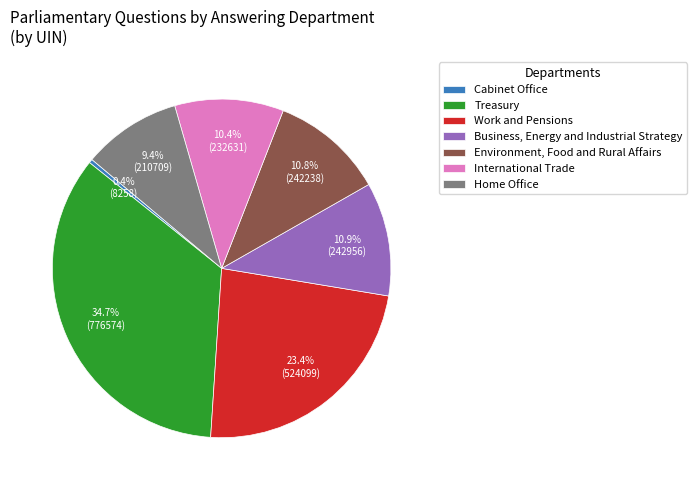

What percentage is NOT represented by Work and Pensions?

76.6%